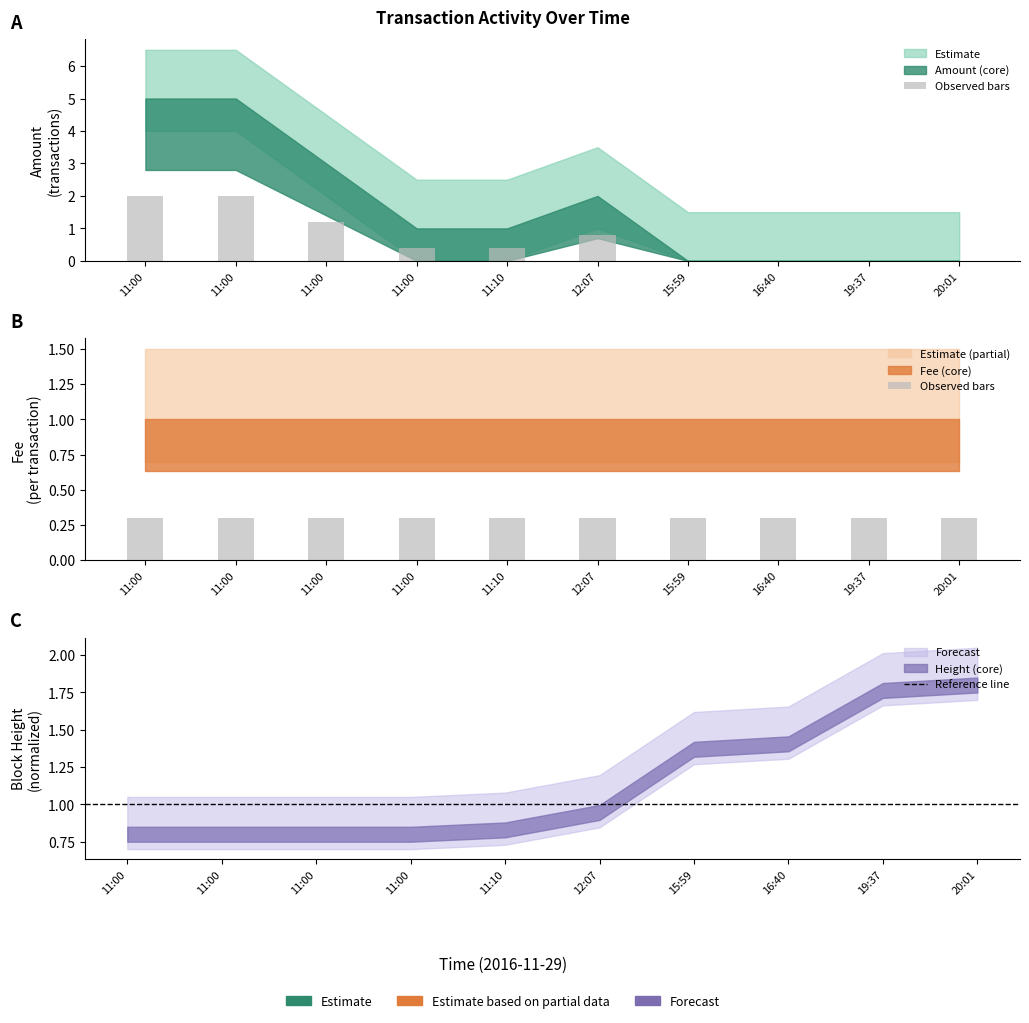

Are the bars grouped side by side (vs. stacked)?

No